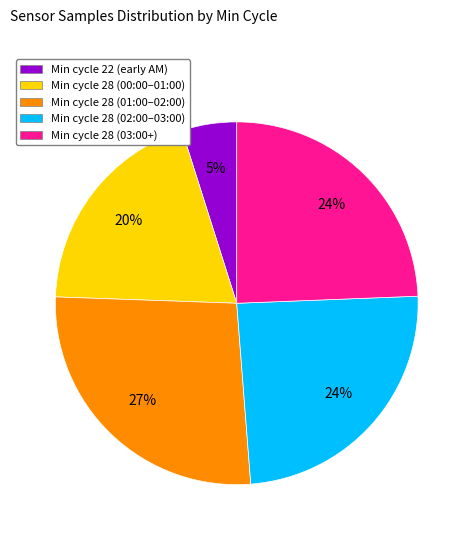

To the nearest percent, what is the average slice percentage?

20%